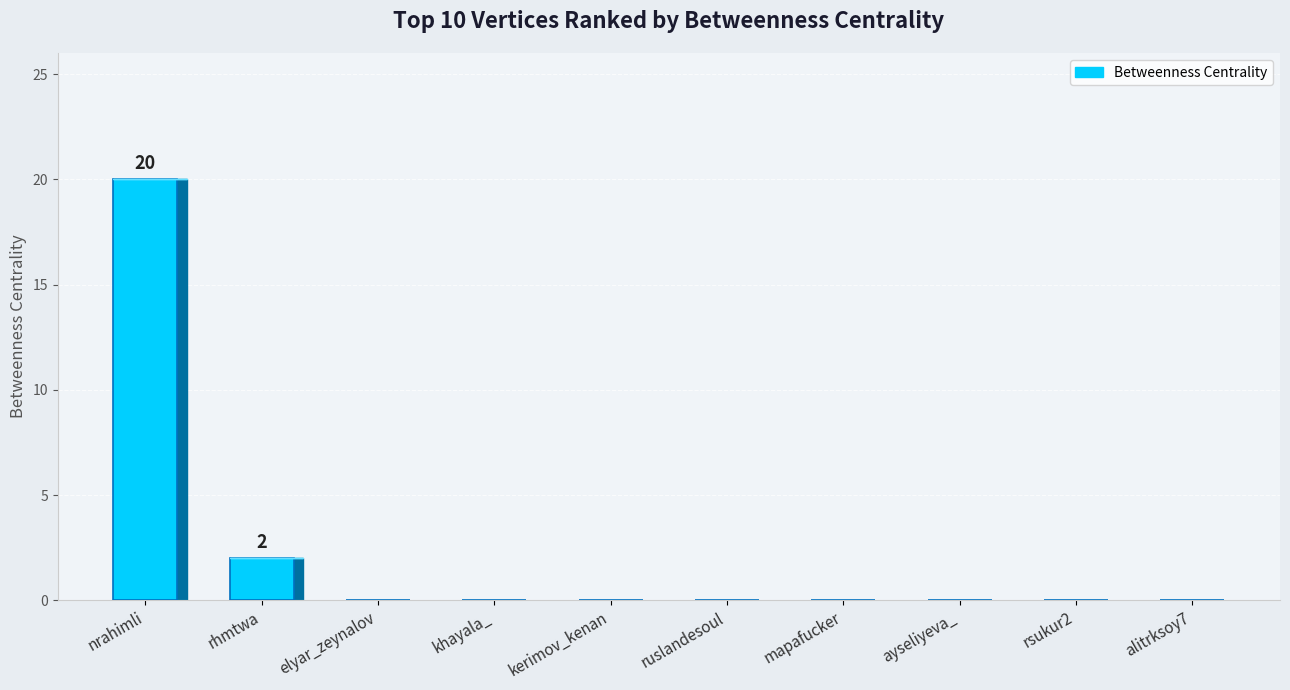

Reading left to right, what are all the values shown in this chart?

nrahimli=20	rhmtwa=2	elyar_zeynalov=0	khayala_=0	kerimov_kenan=0	ruslandesoul=0	mapafucker=0	ayseliyeva_=0	rsukur2=0	alitrksoy7=0